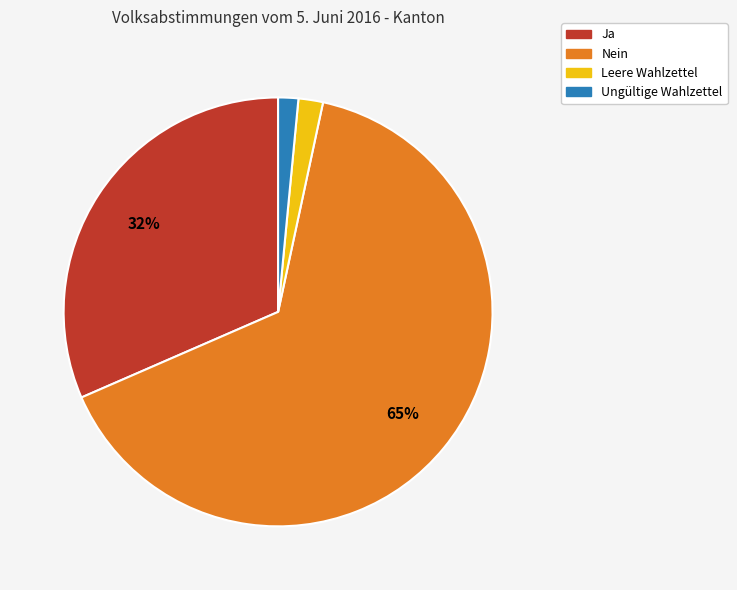

Which slice is the largest?

Nein